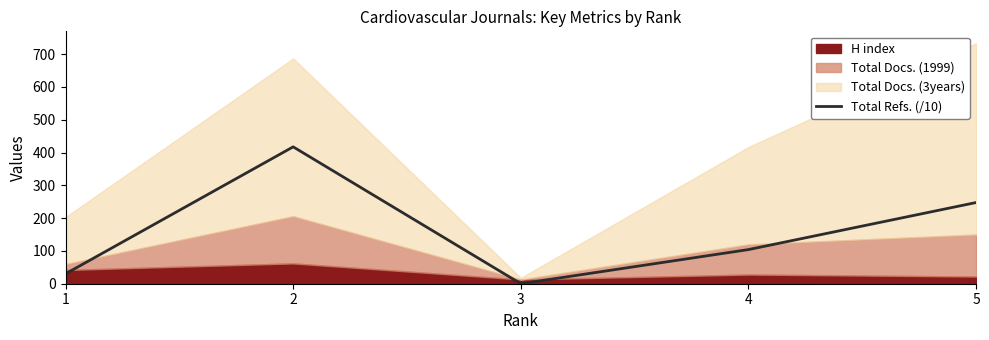

What is the sum of all values?

799.3